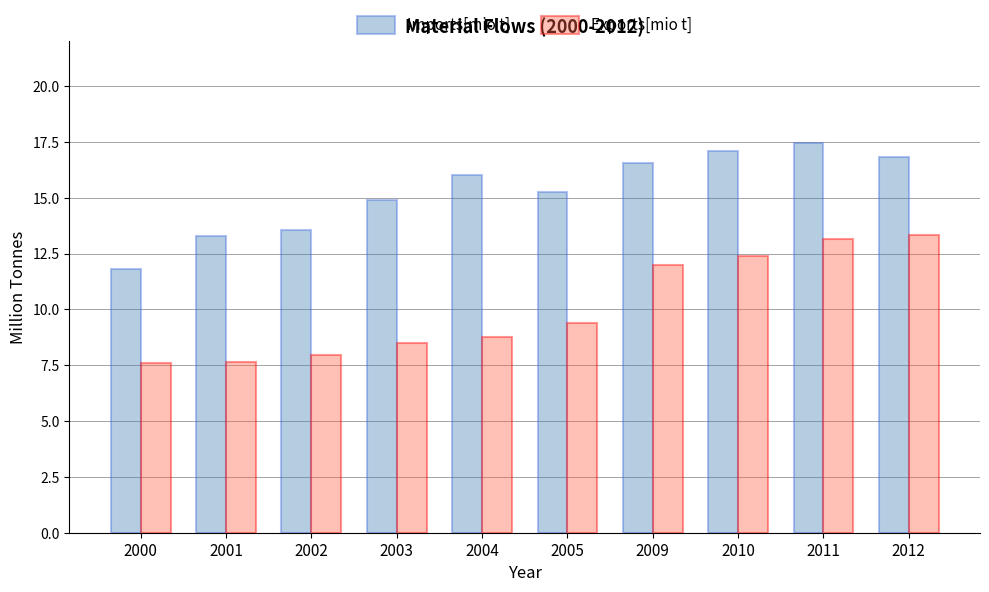

What is the value of the Imports[mio t] bar at the 8th from the left?

17.1